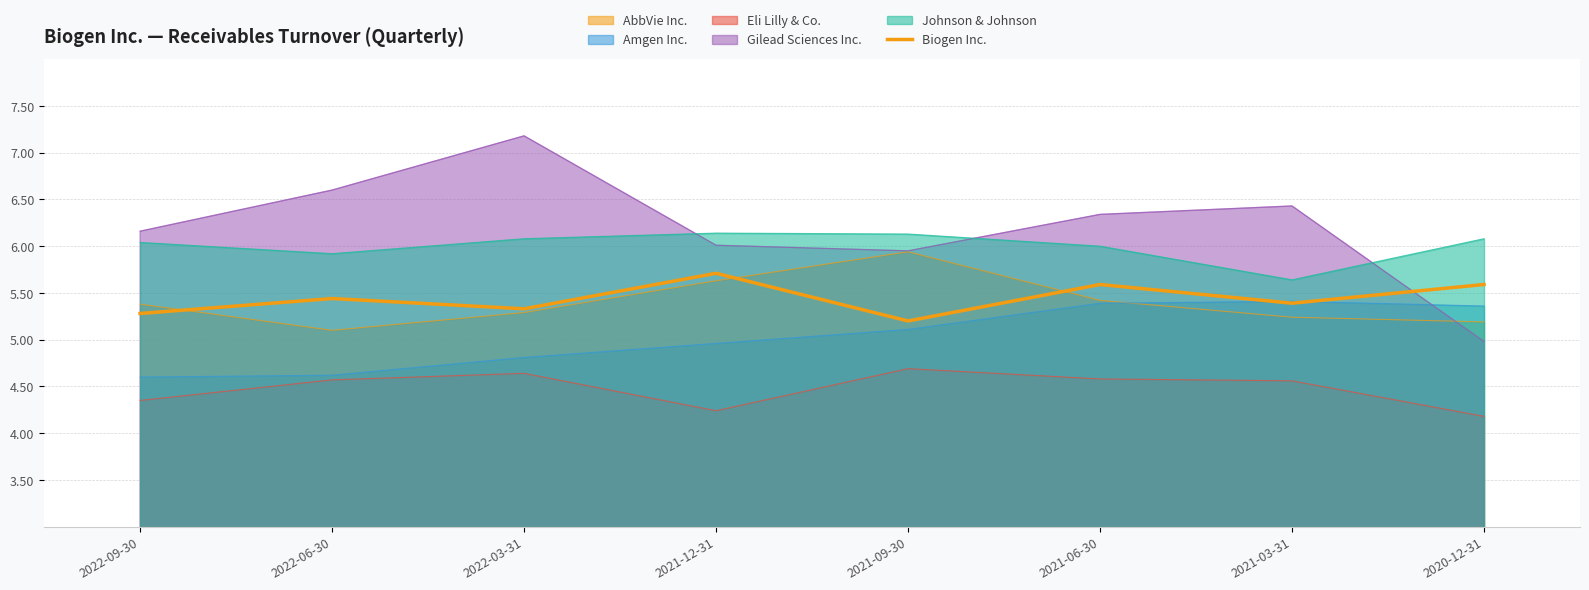

What is the label of the 6th point from the right?

2022-03-31